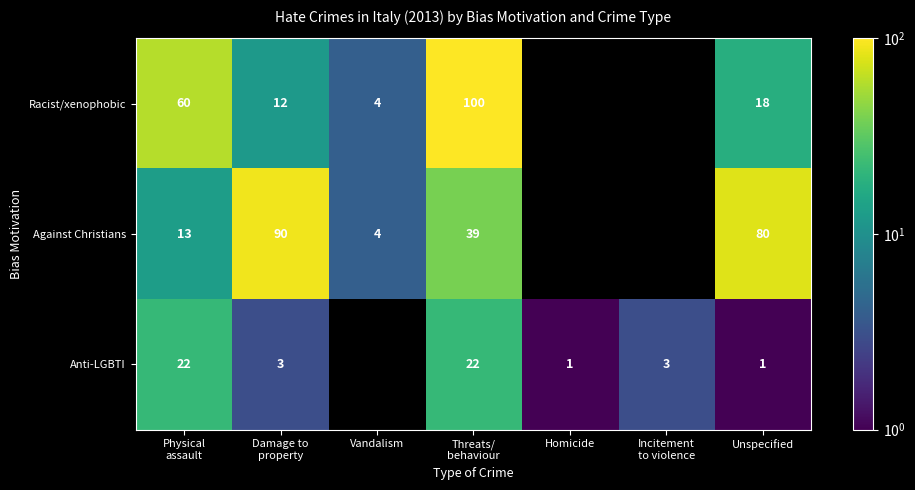

Is it true that Against Christians equals 2 at Vandalism?

False